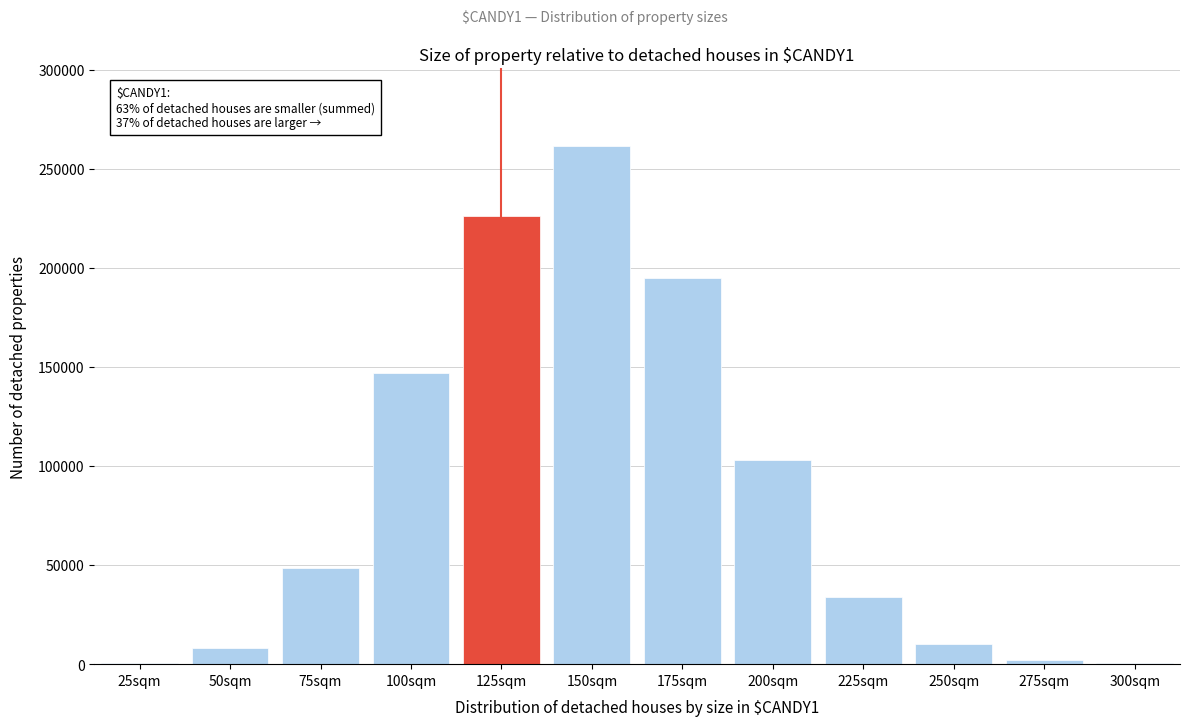

Where is the data nearest to the value 130958?

100sqm